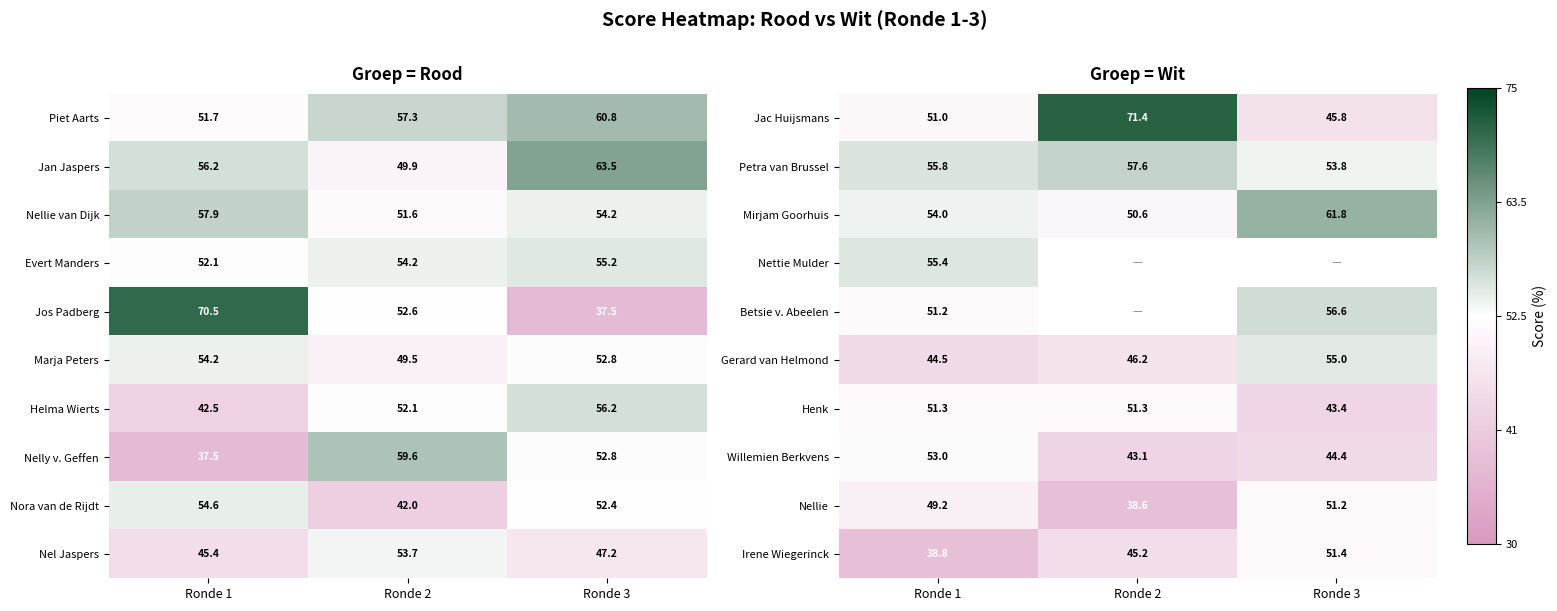

Is the value of Gerard van Helmond at Ronde 1 greater than the value of Nellie at Ronde 3?

No